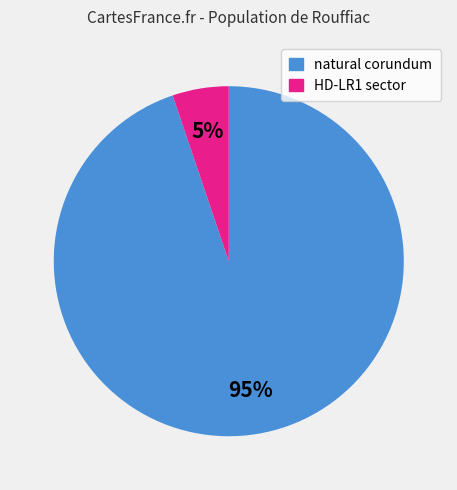

Rank the categories by value from lowest to highest.

HD-LR1 sector, natural corundum